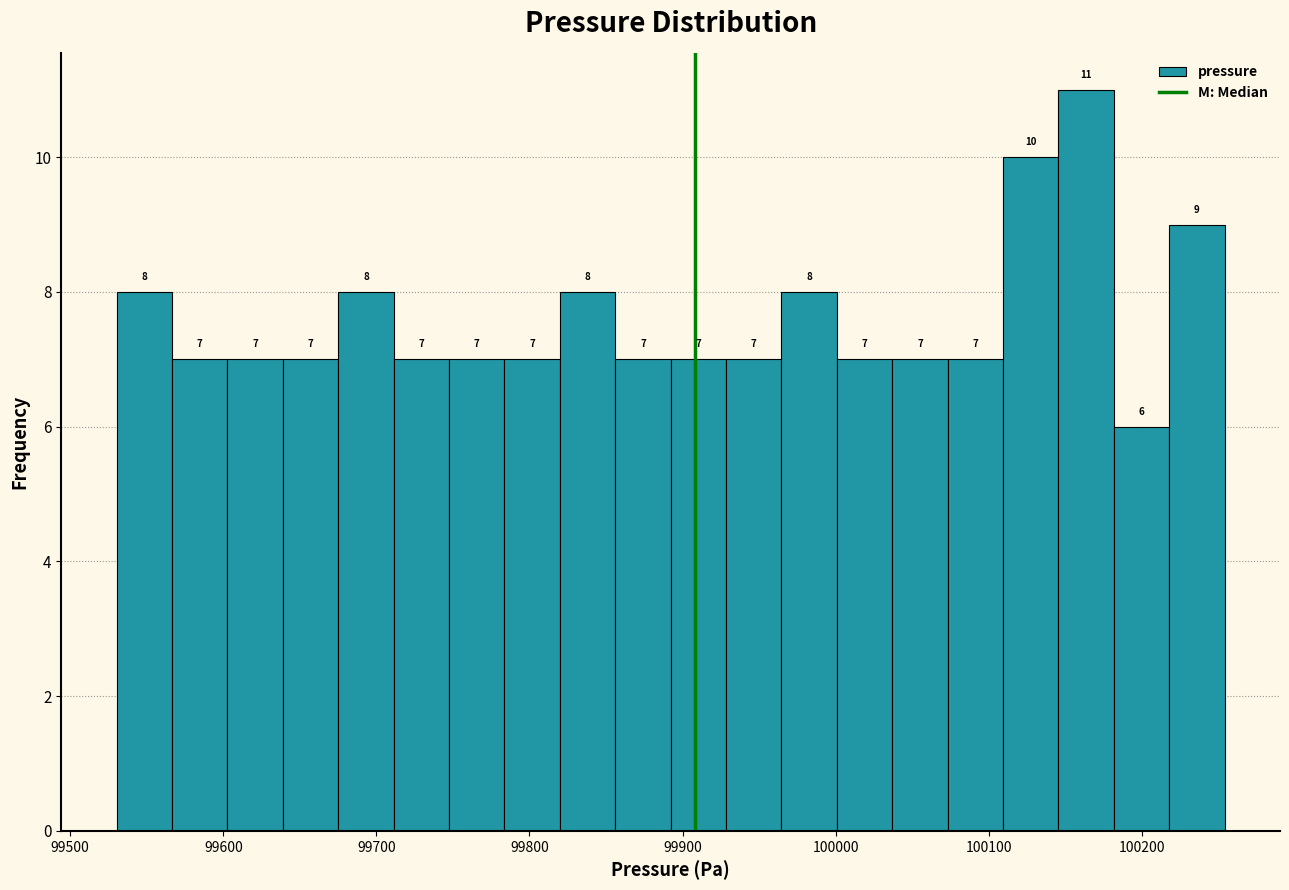

Read against the x-axis, roughly where is the centre of the tallest bar?

100160